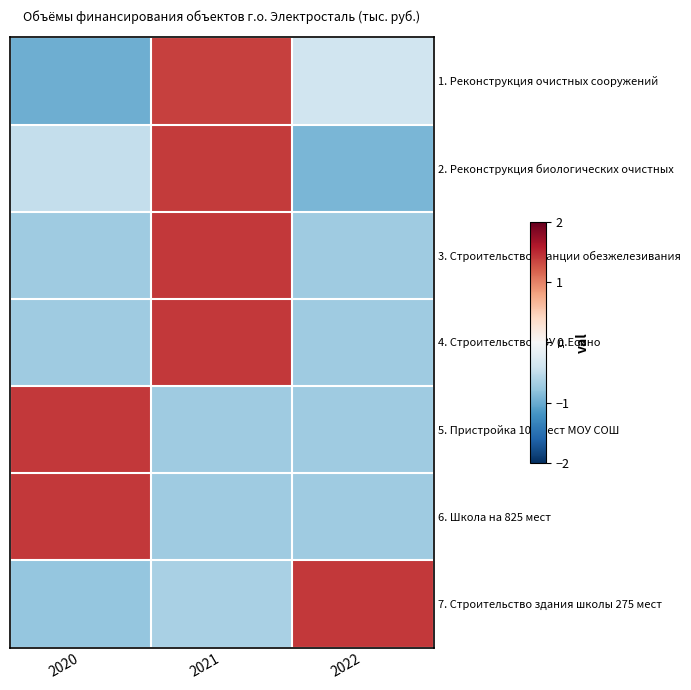

Reading left to right, what are all the values shown in this chart?

1. Реконструкция очистных сооружений: 2020=-1.0	2021=1.4	2022=-0.4
2. Реконструкция биологических очистных: 2020=-0.5	2021=1.4	2022=-0.9
3. Строительство станции обезжелезивания: 2020=-0.7	2021=1.4	2022=-0.7
4. Строительство ВЗУ д.Есино: 2020=-0.7	2021=1.4	2022=-0.7
5. Пристройка 100 мест МОУ СОШ: 2020=1.4	2021=-0.7	2022=-0.7
6. Школа на 825 мест: 2020=1.4	2021=-0.7	2022=-0.7
7. Строительство здания школы 275 мест: 2020=-0.8	2021=-0.6	2022=1.4